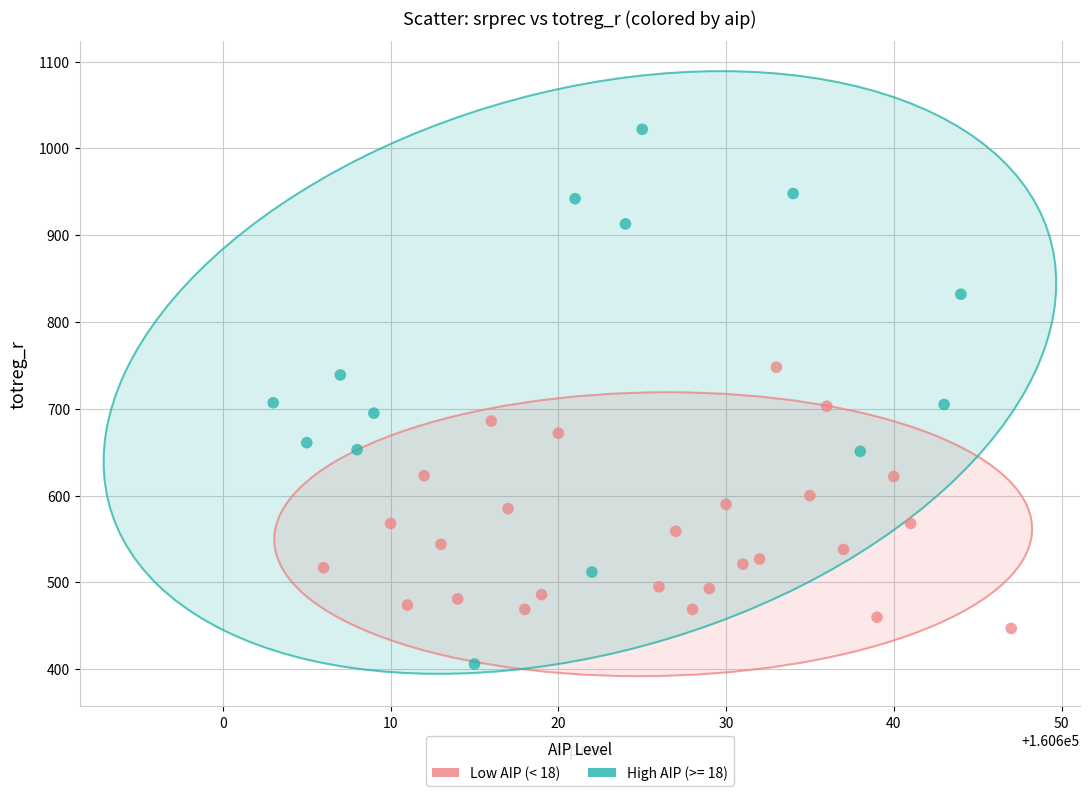

Which series has the widest spread of Y values?

High AIP (>= 18)